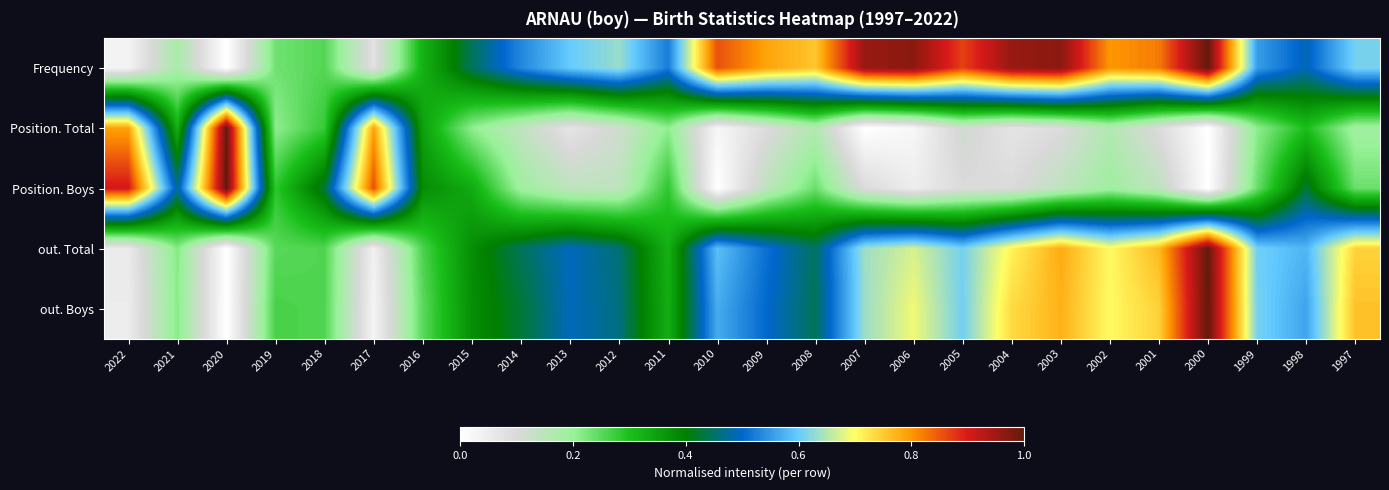

At how many categories does at least one series exceed 0?

26